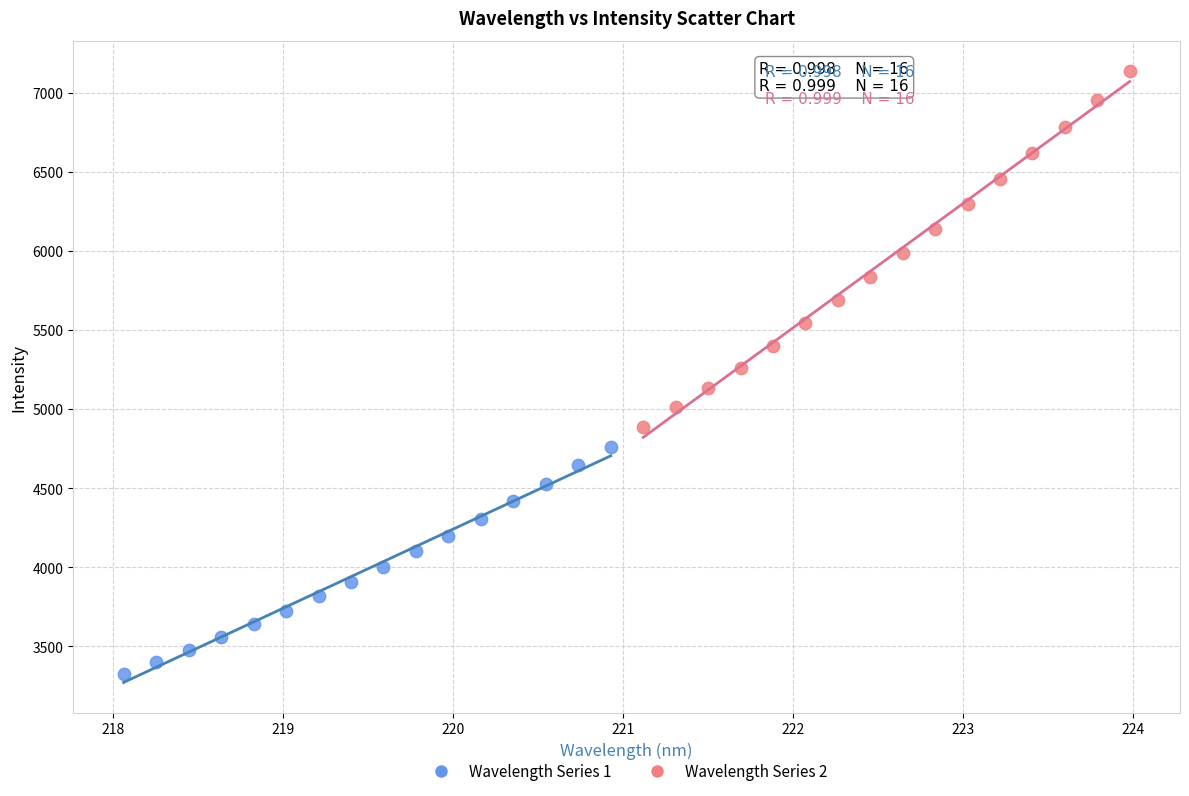

Which series has the largest Y range (max minus min)?

Wavelength Series 2